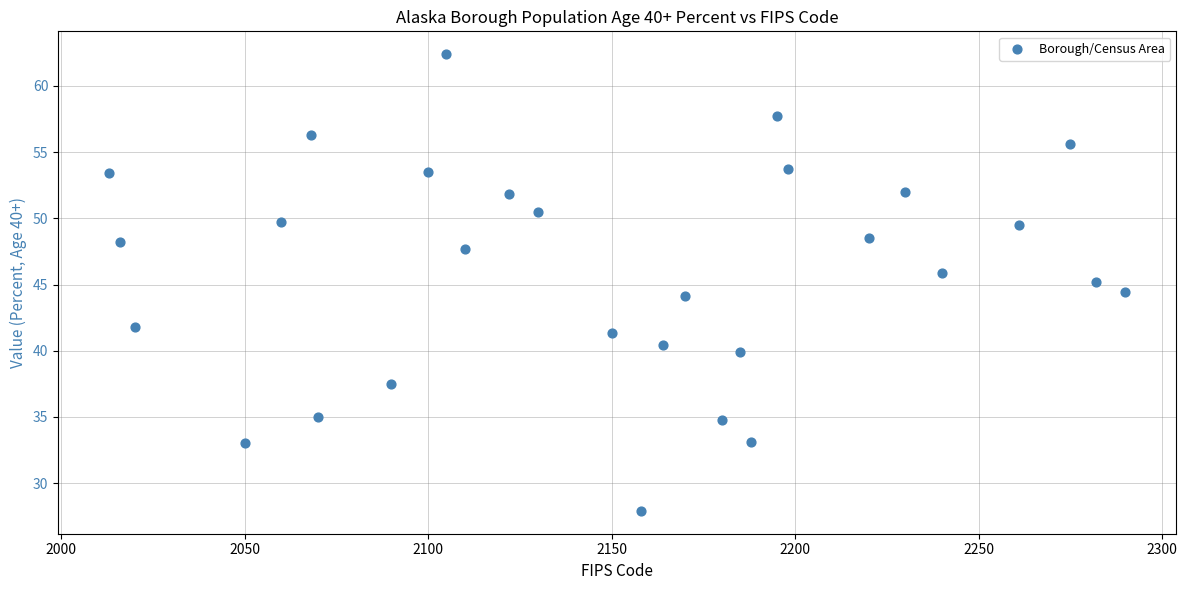

What is the range of Y values (max minus min)?

34.5